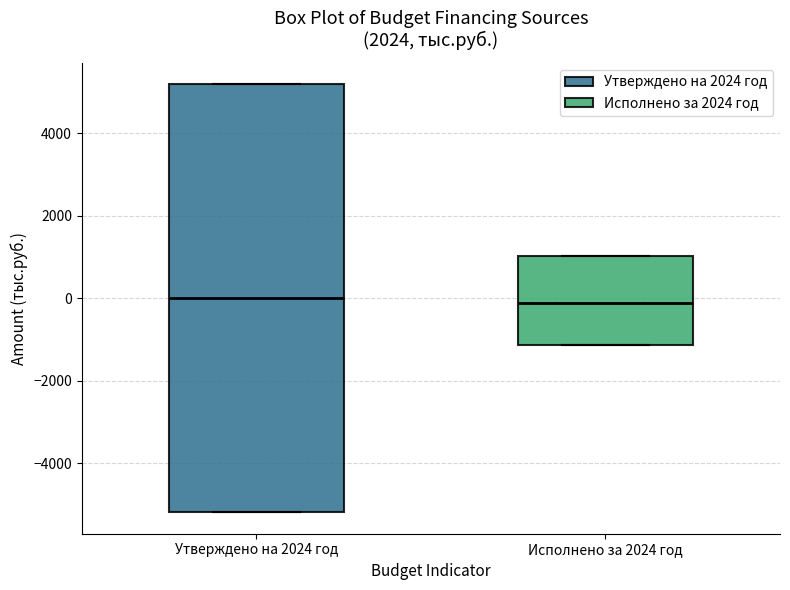

Which box is the tallest, from its lower edge to its upper edge?

Утверждено на 2024 год